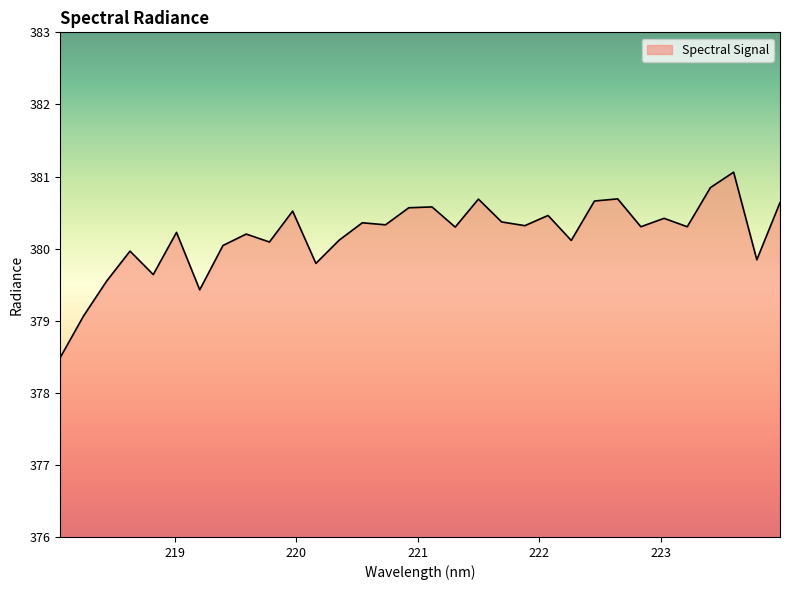

How many lines are shown in the chart?

1